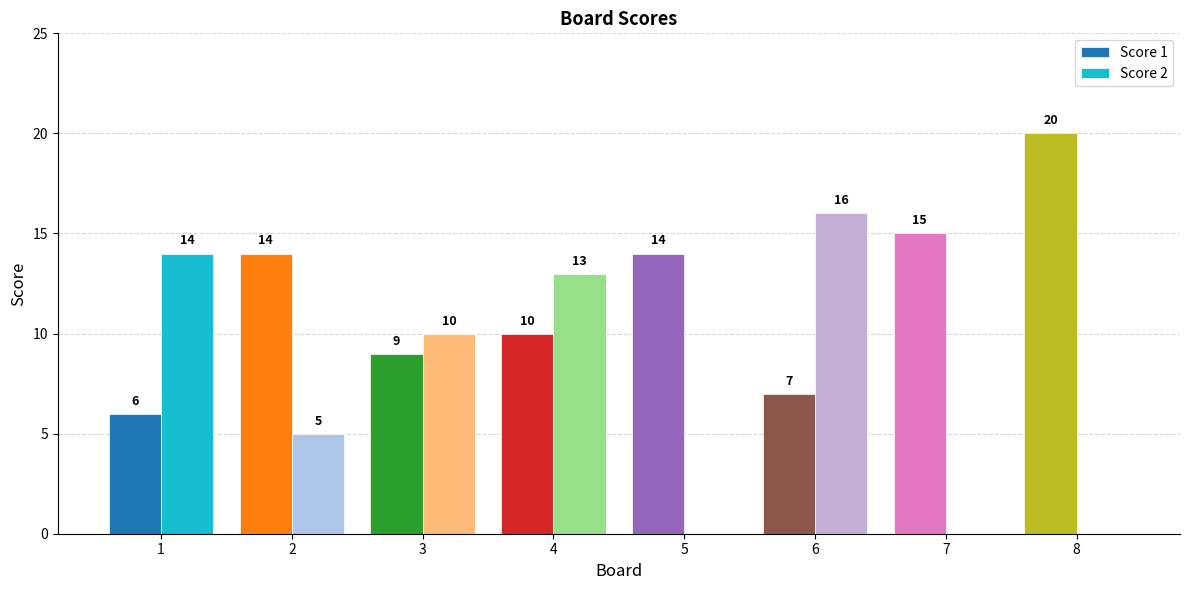

Reading left to right, what are all the values shown in this chart?

Score 1: 6	14	9	10	14	7	15	20
Score 2: 14	5	10	13	0	16	0	0